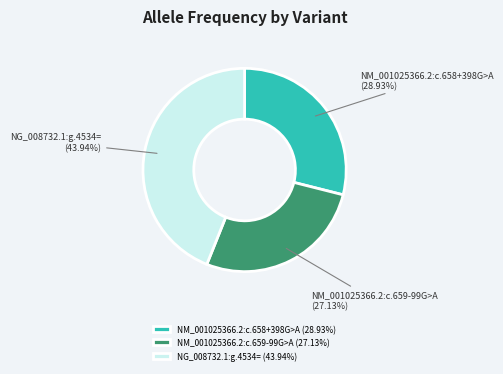

To the nearest percent, what is the difference between the NG_008732.1:g.4534= and NM_001025366.2:c.658+398G>A slice percentages?

15%